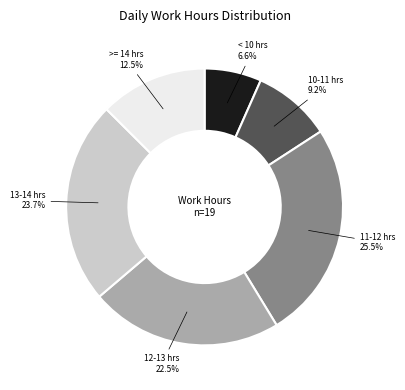

Do 12-13 hrs and 13-14 hrs together represent more than half of the pie?

No